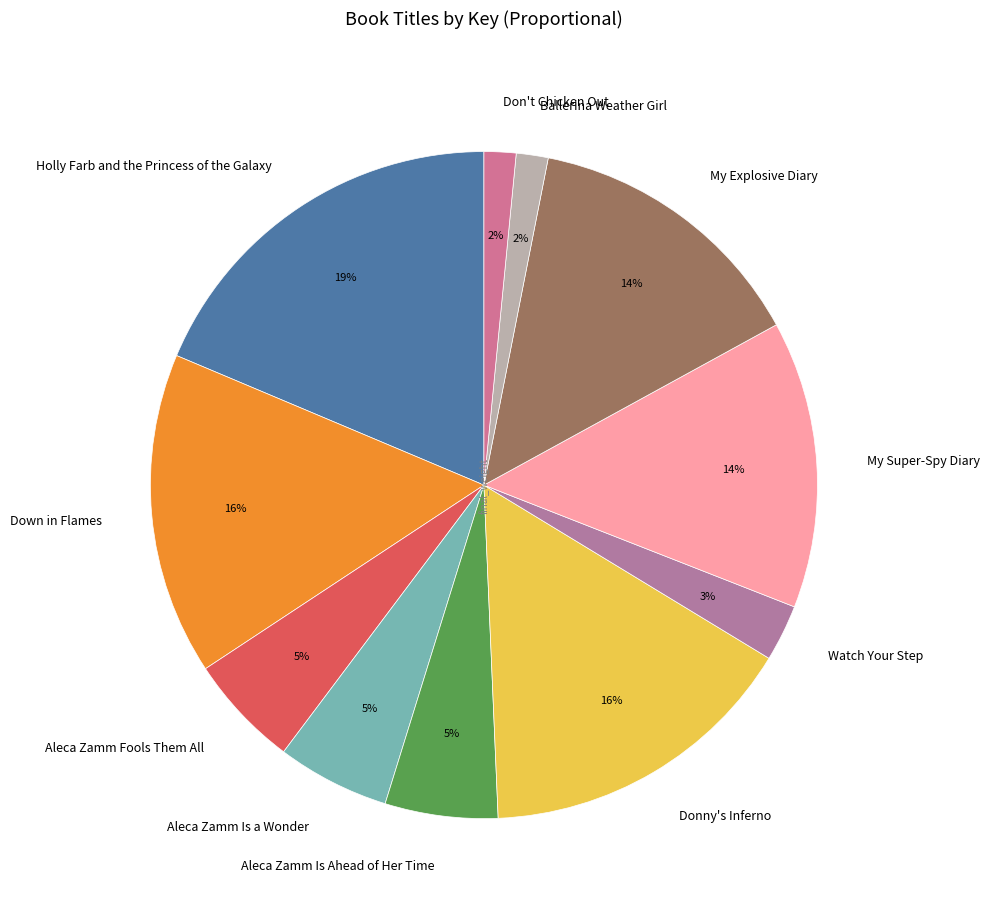

What is the ratio of the value at Aleca Zamm Fools Them All to the value at Holly Farb and the Princess of the Galaxy?

0.3